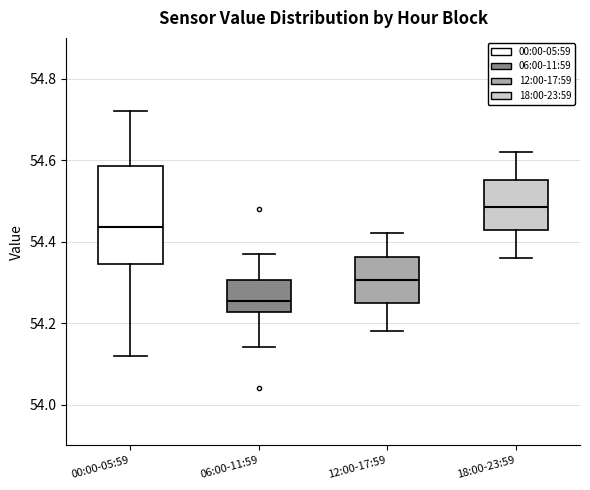

Comparing the boxes themselves (not the whiskers), which one is the tallest?

00:00-05:59